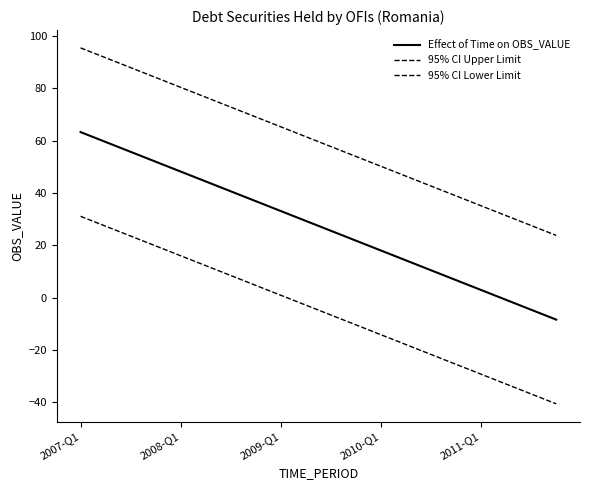

Which category has the highest value in the Effect of Time on OBS_VALUE series?

2007-Q1